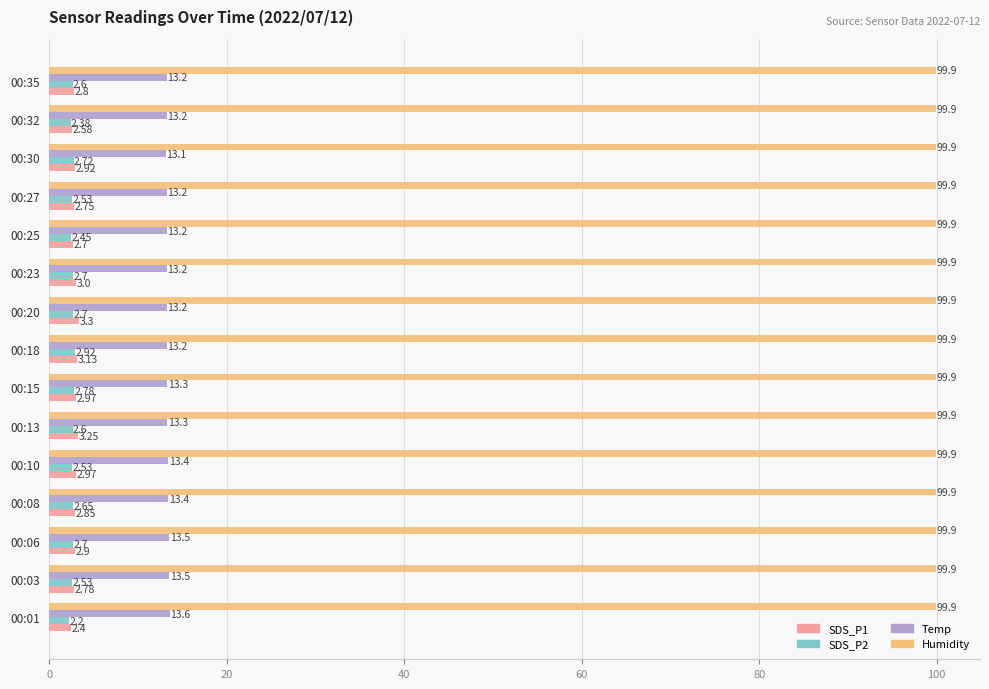

What are all the series names shown in the legend?

SDS_P1, SDS_P2, Temp, Humidity